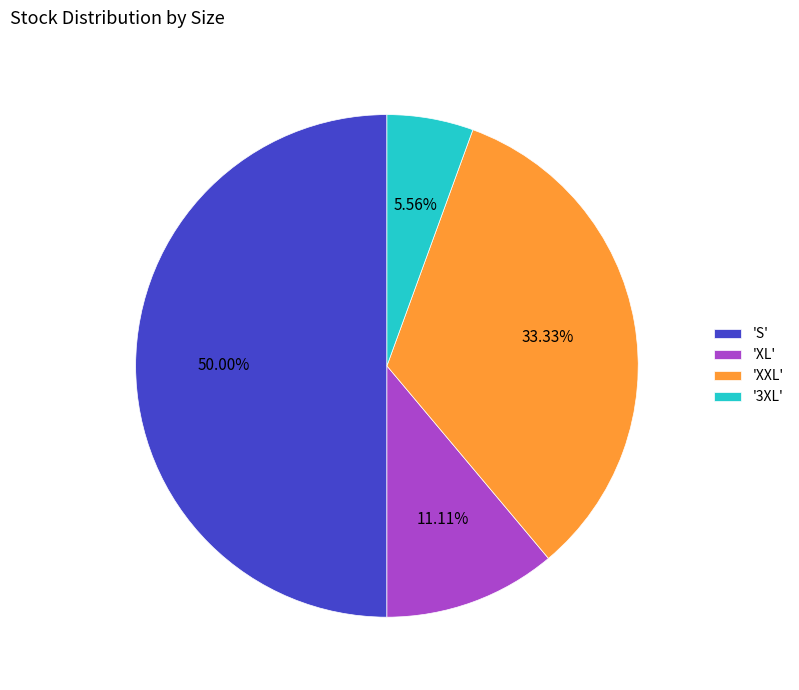

Between '3XL' and 'XL', which is larger?

'XL'